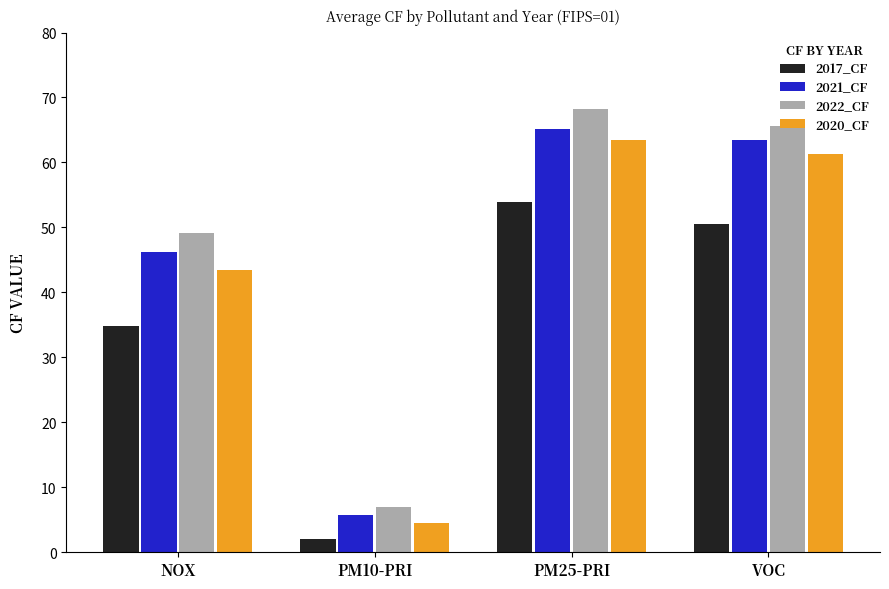

Reading right to left, extract all data points from this chart.

2017_CF: 50.5	54.0	2.1	34.9
2021_CF: 63.4	65.1	5.8	46.3
2022_CF: 65.6	68.3	7.0	49.1
2020_CF: 61.3	63.5	4.5	43.4